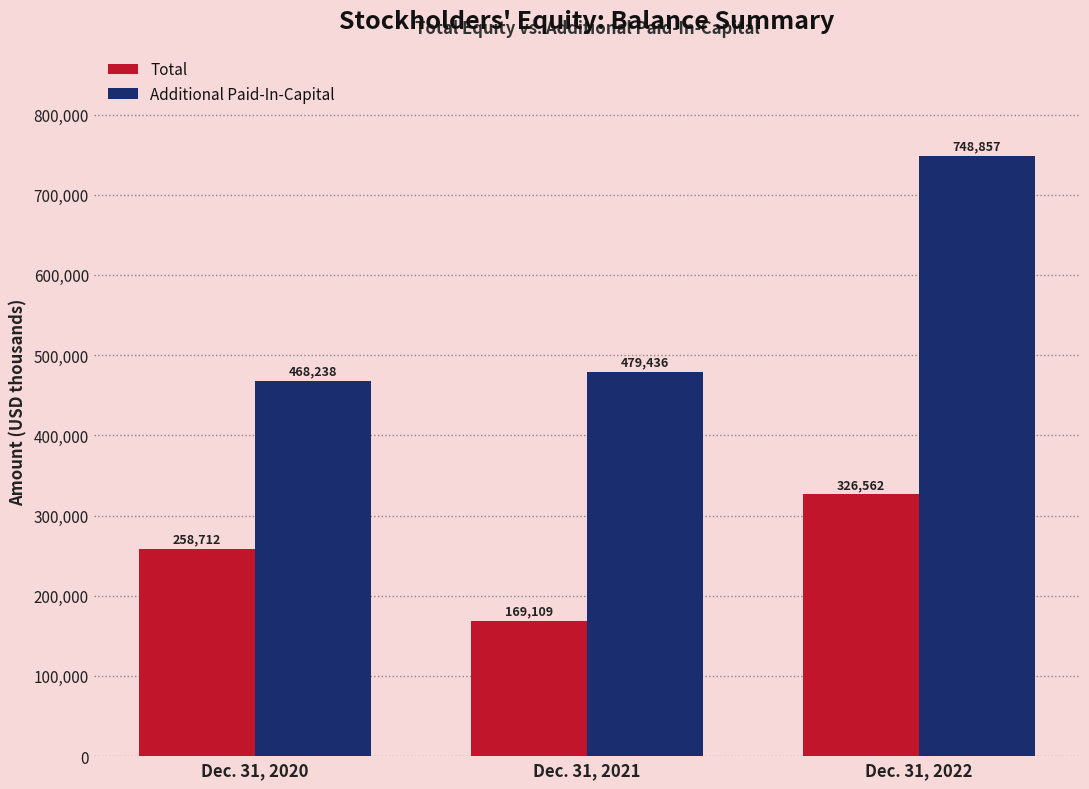

Are the bars horizontal?

No